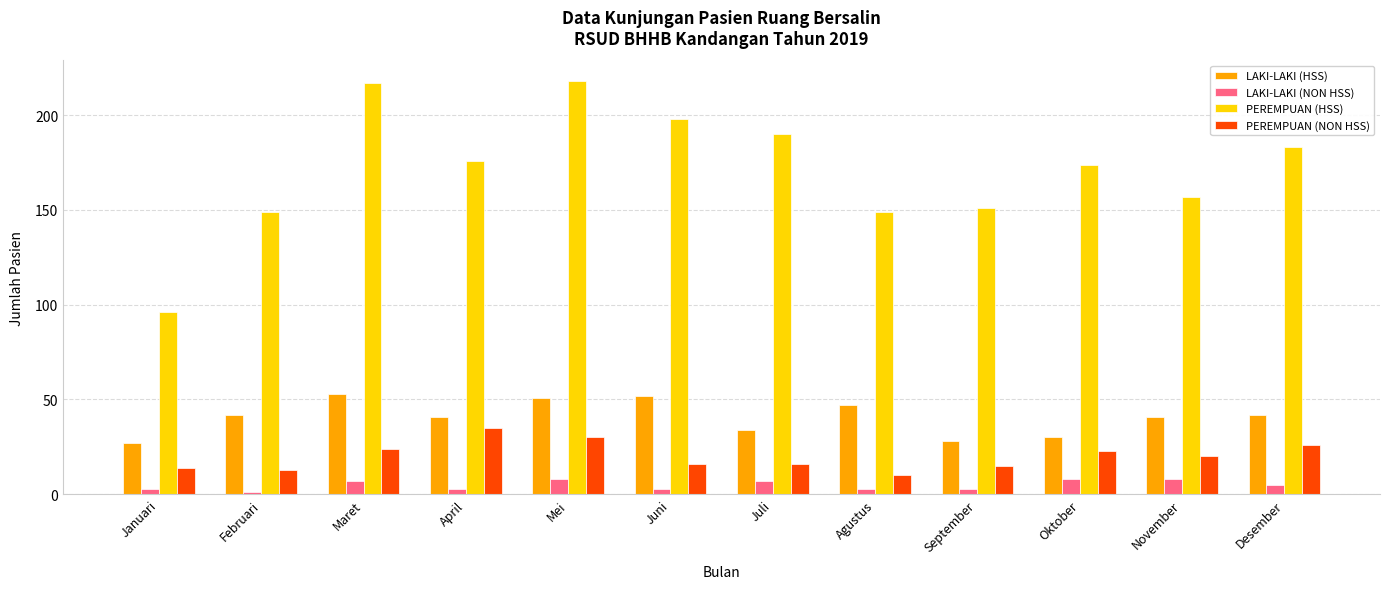

What is the average value of the LAKI-LAKI (HSS) series?

41